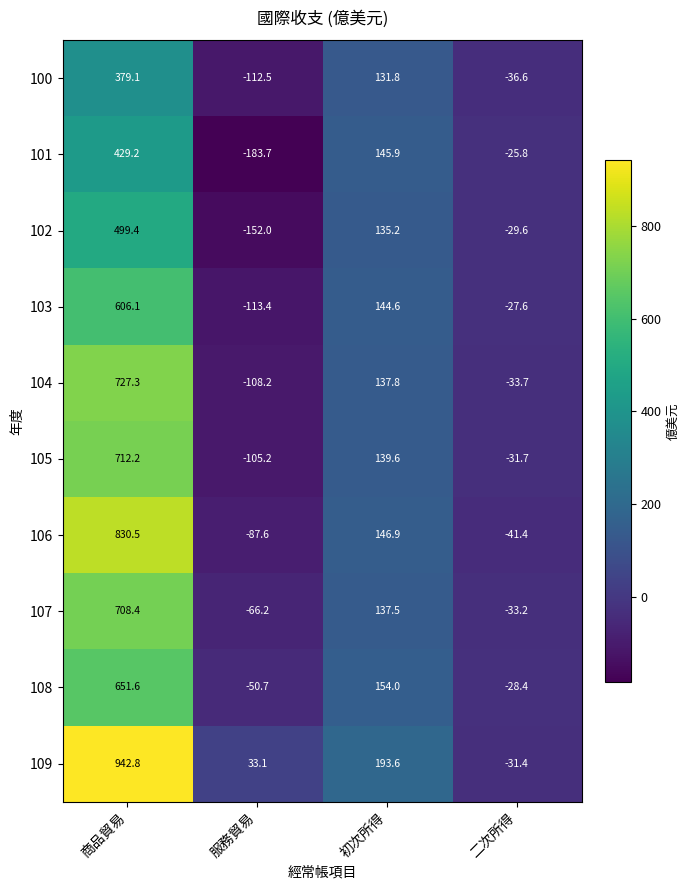

What is the spread (max minus min) of values at 服務貿易?

216.8